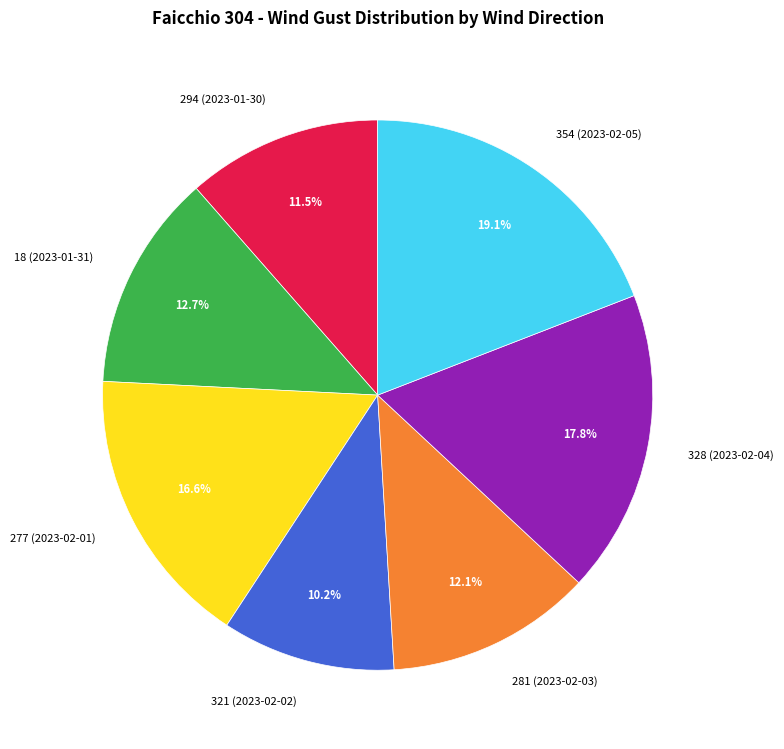

Does 281 (2023-02-03) account for over 50% of the chart?

No